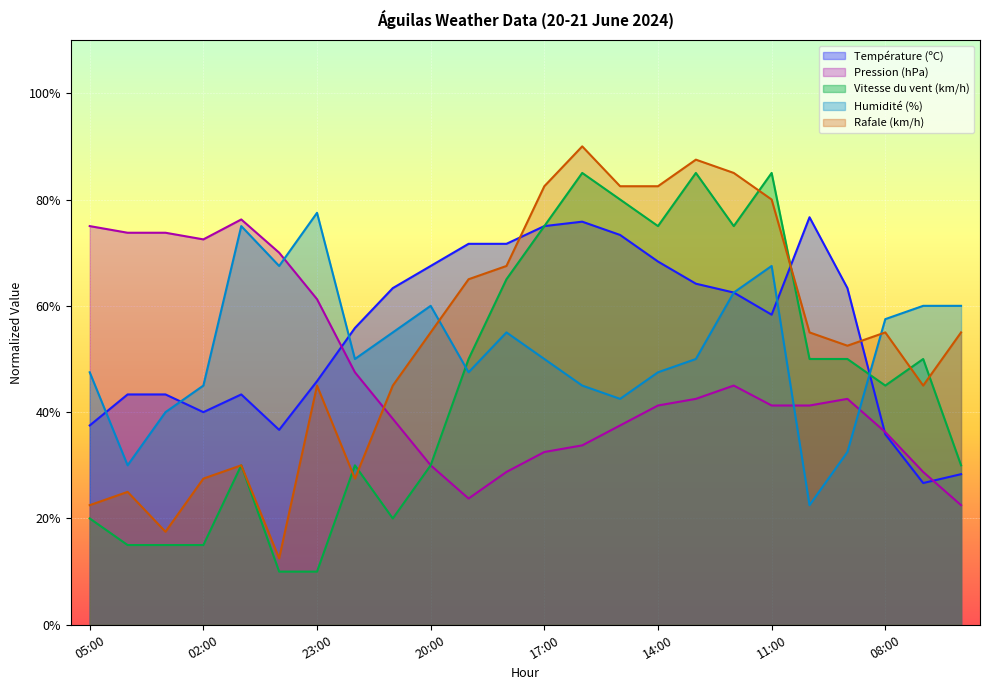

What is the difference between the Pression (hPa) values at 02:00 and 00:00?

2.5